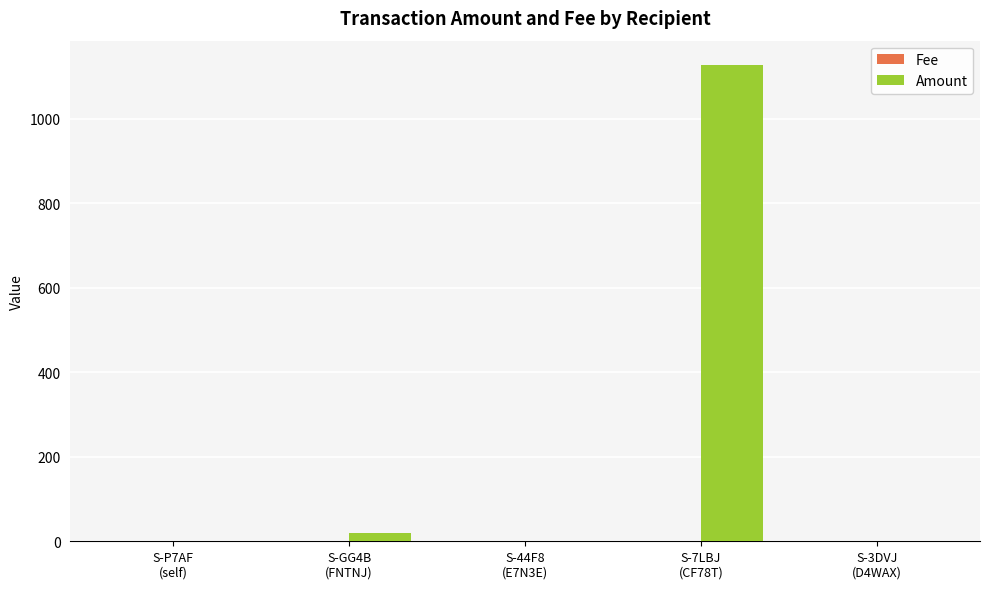

Which series has the largest total across all categories?

Amount